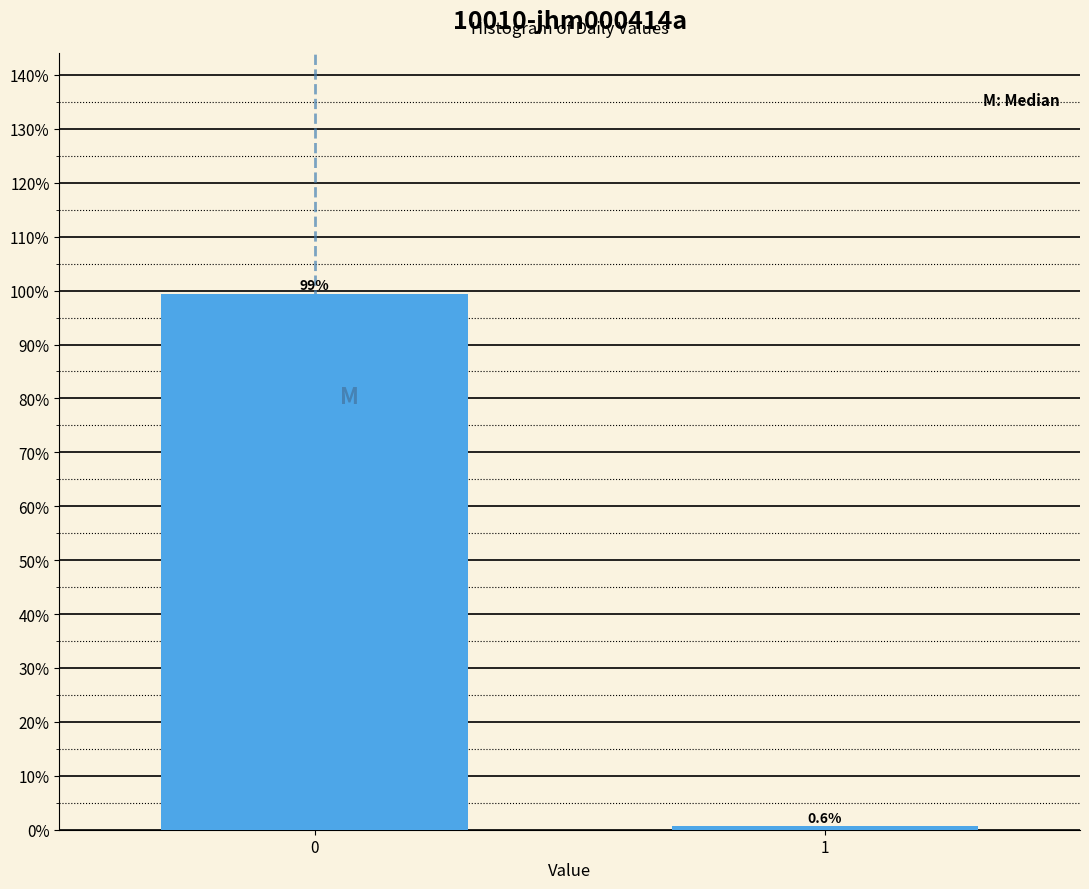

Reading left to right, what are all the values shown in this chart?

0=99.4	1=0.6